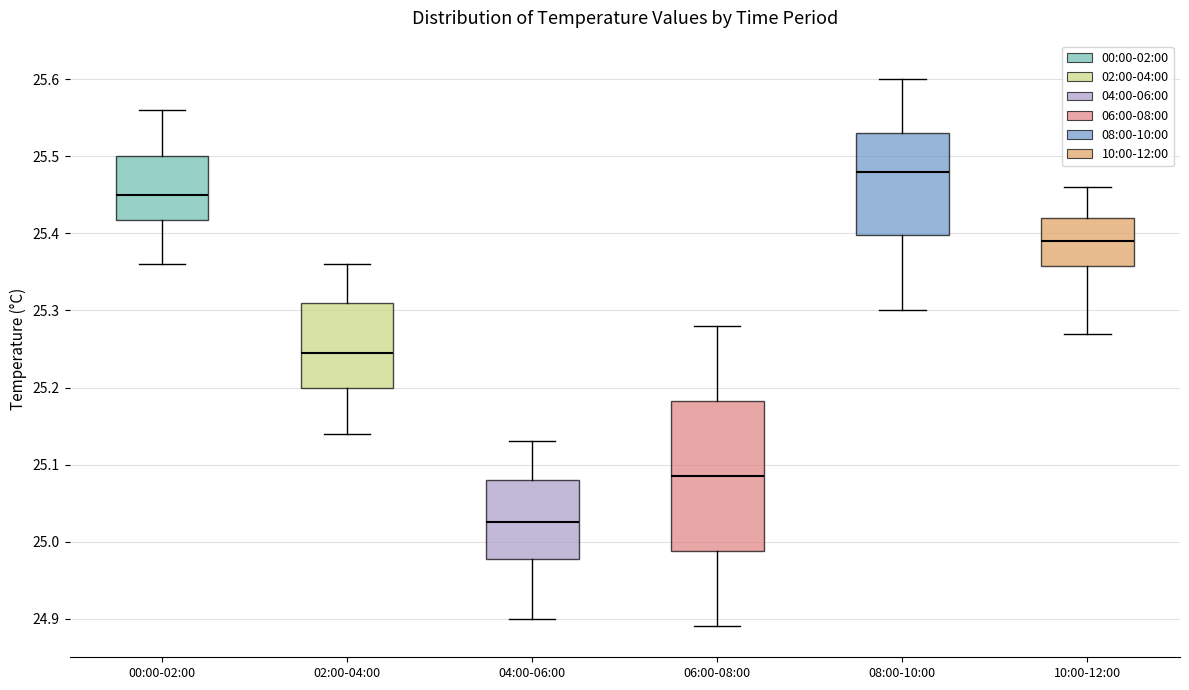

Where does the upper whisker of the box for 08:00-10:00 end on the y-axis? The values are not printed on the chart, so give them approximately, as read against the axis.

25.60